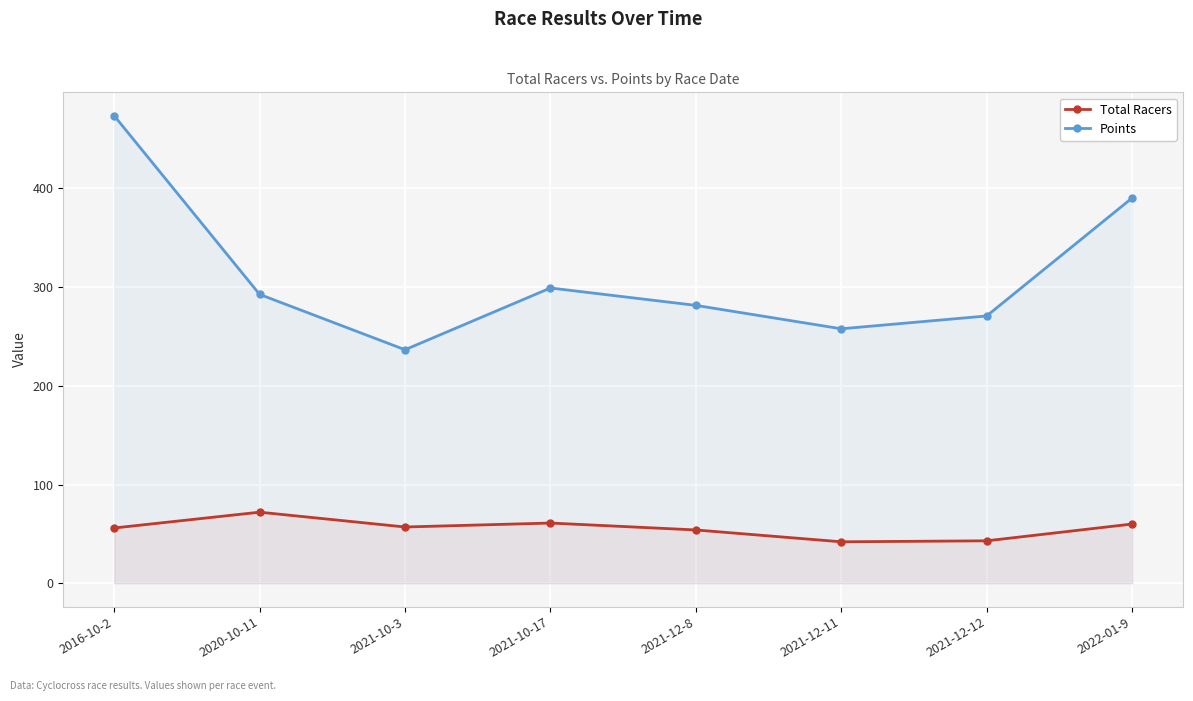

How many lines are shown in the chart?

2